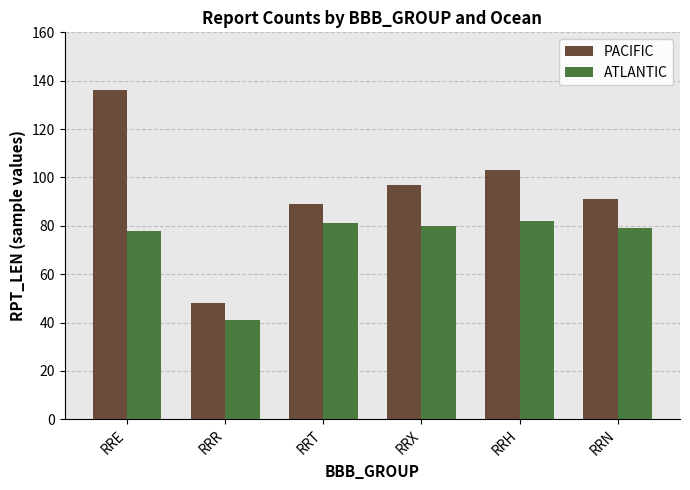

The value of ATLANTIC at RRE is 78. True or false?

True